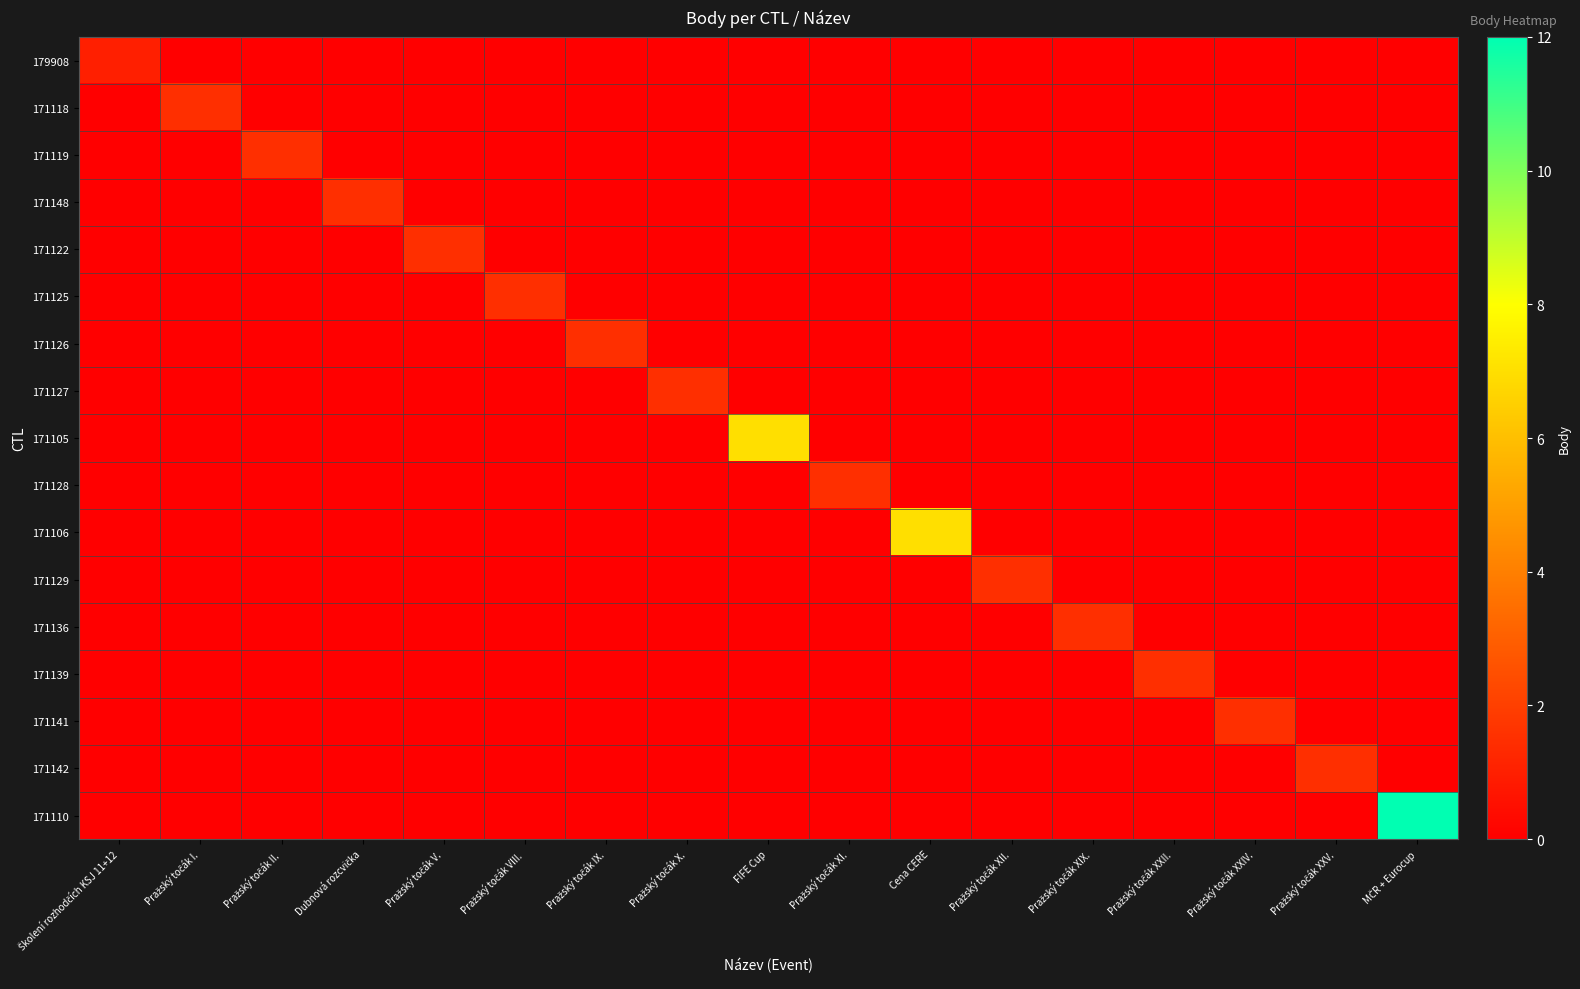

Reading left to right, list all the values displayed in this chart.

179908: Školení rozhodčích KSJ 11+12=1.0	Pražský točák I.=0.0	Pražský točák II.=0.0	Dubnová rozcvička=0.0	Pražský točák V.=0.0	Pražský točák VIII.=0.0	Pražský točák IX.=0.0	Pražský točák X.=0.0	FIFE Cup=0.0	Pražský točák XI.=0.0	Cena CERE=0.0	Pražský točák XII.=0.0	Pražský točák XIX.=0.0	Pražský točák XXII.=0.0	Pražský točák XXIV.=0.0	Pražský točák XXV.=0.0	MČR + Eurocup=0.0
171118: Školení rozhodčích KSJ 11+12=0.0	Pražský točák I.=1.5	Pražský točák II.=0.0	Dubnová rozcvička=0.0	Pražský točák V.=0.0	Pražský točák VIII.=0.0	Pražský točák IX.=0.0	Pražský točák X.=0.0	FIFE Cup=0.0	Pražský točák XI.=0.0	Cena CERE=0.0	Pražský točák XII.=0.0	Pražský točák XIX.=0.0	Pražský točák XXII.=0.0	Pražský točák XXIV.=0.0	Pražský točák XXV.=0.0	MČR + Eurocup=0.0
171119: Školení rozhodčích KSJ 11+12=0.0	Pražský točák I.=0.0	Pražský točák II.=1.5	Dubnová rozcvička=0.0	Pražský točák V.=0.0	Pražský točák VIII.=0.0	Pražský točák IX.=0.0	Pražský točák X.=0.0	FIFE Cup=0.0	Pražský točák XI.=0.0	Cena CERE=0.0	Pražský točák XII.=0.0	Pražský točák XIX.=0.0	Pražský točák XXII.=0.0	Pražský točák XXIV.=0.0	Pražský točák XXV.=0.0	MČR + Eurocup=0.0
171148: Školení rozhodčích KSJ 11+12=0.0	Pražský točák I.=0.0	Pražský točák II.=0.0	Dubnová rozcvička=1.5	Pražský točák V.=0.0	Pražský točák VIII.=0.0	Pražský točák IX.=0.0	Pražský točák X.=0.0	FIFE Cup=0.0	Pražský točák XI.=0.0	Cena CERE=0.0	Pražský točák XII.=0.0	Pražský točák XIX.=0.0	Pražský točák XXII.=0.0	Pražský točák XXIV.=0.0	Pražský točák XXV.=0.0	MČR + Eurocup=0.0
171122: Školení rozhodčích KSJ 11+12=0.0	Pražský točák I.=0.0	Pražský točák II.=0.0	Dubnová rozcvička=0.0	Pražský točák V.=1.5	Pražský točák VIII.=0.0	Pražský točák IX.=0.0	Pražský točák X.=0.0	FIFE Cup=0.0	Pražský točák XI.=0.0	Cena CERE=0.0	Pražský točák XII.=0.0	Pražský točák XIX.=0.0	Pražský točák XXII.=0.0	Pražský točák XXIV.=0.0	Pražský točák XXV.=0.0	MČR + Eurocup=0.0
171125: Školení rozhodčích KSJ 11+12=0.0	Pražský točák I.=0.0	Pražský točák II.=0.0	Dubnová rozcvička=0.0	Pražský točák V.=0.0	Pražský točák VIII.=1.5	Pražský točák IX.=0.0	Pražský točák X.=0.0	FIFE Cup=0.0	Pražský točák XI.=0.0	Cena CERE=0.0	Pražský točák XII.=0.0	Pražský točák XIX.=0.0	Pražský točák XXII.=0.0	Pražský točák XXIV.=0.0	Pražský točák XXV.=0.0	MČR + Eurocup=0.0
171126: Školení rozhodčích KSJ 11+12=0.0	Pražský točák I.=0.0	Pražský točák II.=0.0	Dubnová rozcvička=0.0	Pražský točák V.=0.0	Pražský točák VIII.=0.0	Pražský točák IX.=1.5	Pražský točák X.=0.0	FIFE Cup=0.0	Pražský točák XI.=0.0	Cena CERE=0.0	Pražský točák XII.=0.0	Pražský točák XIX.=0.0	Pražský točák XXII.=0.0	Pražský točák XXIV.=0.0	Pražský točák XXV.=0.0	MČR + Eurocup=0.0
171127: Školení rozhodčích KSJ 11+12=0.0	Pražský točák I.=0.0	Pražský točák II.=0.0	Dubnová rozcvička=0.0	Pražský točák V.=0.0	Pražský točák VIII.=0.0	Pražský točák IX.=0.0	Pražský točák X.=1.5	FIFE Cup=0.0	Pražský točák XI.=0.0	Cena CERE=0.0	Pražský točák XII.=0.0	Pražský točák XIX.=0.0	Pražský točák XXII.=0.0	Pražský točák XXIV.=0.0	Pražský točák XXV.=0.0	MČR + Eurocup=0.0
171105: Školení rozhodčích KSJ 11+12=0.0	Pražský točák I.=0.0	Pražský točák II.=0.0	Dubnová rozcvička=0.0	Pražský točák V.=0.0	Pražský točák VIII.=0.0	Pražský točák IX.=0.0	Pražský točák X.=0.0	FIFE Cup=7.0	Pražský točák XI.=0.0	Cena CERE=0.0	Pražský točák XII.=0.0	Pražský točák XIX.=0.0	Pražský točák XXII.=0.0	Pražský točák XXIV.=0.0	Pražský točák XXV.=0.0	MČR + Eurocup=0.0
171128: Školení rozhodčích KSJ 11+12=0.0	Pražský točák I.=0.0	Pražský točák II.=0.0	Dubnová rozcvička=0.0	Pražský točák V.=0.0	Pražský točák VIII.=0.0	Pražský točák IX.=0.0	Pražský točák X.=0.0	FIFE Cup=0.0	Pražský točák XI.=1.5	Cena CERE=0.0	Pražský točák XII.=0.0	Pražský točák XIX.=0.0	Pražský točák XXII.=0.0	Pražský točák XXIV.=0.0	Pražský točák XXV.=0.0	MČR + Eurocup=0.0
171106: Školení rozhodčích KSJ 11+12=0.0	Pražský točák I.=0.0	Pražský točák II.=0.0	Dubnová rozcvička=0.0	Pražský točák V.=0.0	Pražský točák VIII.=0.0	Pražský točák IX.=0.0	Pražský točák X.=0.0	FIFE Cup=0.0	Pražský točák XI.=0.0	Cena CERE=7.0	Pražský točák XII.=0.0	Pražský točák XIX.=0.0	Pražský točák XXII.=0.0	Pražský točák XXIV.=0.0	Pražský točák XXV.=0.0	MČR + Eurocup=0.0
171129: Školení rozhodčích KSJ 11+12=0.0	Pražský točák I.=0.0	Pražský točák II.=0.0	Dubnová rozcvička=0.0	Pražský točák V.=0.0	Pražský točák VIII.=0.0	Pražský točák IX.=0.0	Pražský točák X.=0.0	FIFE Cup=0.0	Pražský točák XI.=0.0	Cena CERE=0.0	Pražský točák XII.=1.5	Pražský točák XIX.=0.0	Pražský točák XXII.=0.0	Pražský točák XXIV.=0.0	Pražský točák XXV.=0.0	MČR + Eurocup=0.0
171136: Školení rozhodčích KSJ 11+12=0.0	Pražský točák I.=0.0	Pražský točák II.=0.0	Dubnová rozcvička=0.0	Pražský točák V.=0.0	Pražský točák VIII.=0.0	Pražský točák IX.=0.0	Pražský točák X.=0.0	FIFE Cup=0.0	Pražský točák XI.=0.0	Cena CERE=0.0	Pražský točák XII.=0.0	Pražský točák XIX.=1.5	Pražský točák XXII.=0.0	Pražský točák XXIV.=0.0	Pražský točák XXV.=0.0	MČR + Eurocup=0.0
171139: Školení rozhodčích KSJ 11+12=0.0	Pražský točák I.=0.0	Pražský točák II.=0.0	Dubnová rozcvička=0.0	Pražský točák V.=0.0	Pražský točák VIII.=0.0	Pražský točák IX.=0.0	Pražský točák X.=0.0	FIFE Cup=0.0	Pražský točák XI.=0.0	Cena CERE=0.0	Pražský točák XII.=0.0	Pražský točák XIX.=0.0	Pražský točák XXII.=1.5	Pražský točák XXIV.=0.0	Pražský točák XXV.=0.0	MČR + Eurocup=0.0
171141: Školení rozhodčích KSJ 11+12=0.0	Pražský točák I.=0.0	Pražský točák II.=0.0	Dubnová rozcvička=0.0	Pražský točák V.=0.0	Pražský točák VIII.=0.0	Pražský točák IX.=0.0	Pražský točák X.=0.0	FIFE Cup=0.0	Pražský točák XI.=0.0	Cena CERE=0.0	Pražský točák XII.=0.0	Pražský točák XIX.=0.0	Pražský točák XXII.=0.0	Pražský točák XXIV.=1.5	Pražský točák XXV.=0.0	MČR + Eurocup=0.0
171142: Školení rozhodčích KSJ 11+12=0.0	Pražský točák I.=0.0	Pražský točák II.=0.0	Dubnová rozcvička=0.0	Pražský točák V.=0.0	Pražský točák VIII.=0.0	Pražský točák IX.=0.0	Pražský točák X.=0.0	FIFE Cup=0.0	Pražský točák XI.=0.0	Cena CERE=0.0	Pražský točák XII.=0.0	Pražský točák XIX.=0.0	Pražský točák XXII.=0.0	Pražský točák XXIV.=0.0	Pražský točák XXV.=1.5	MČR + Eurocup=0.0
171110: Školení rozhodčích KSJ 11+12=0.0	Pražský točák I.=0.0	Pražský točák II.=0.0	Dubnová rozcvička=0.0	Pražský točák V.=0.0	Pražský točák VIII.=0.0	Pražský točák IX.=0.0	Pražský točák X.=0.0	FIFE Cup=0.0	Pražský točák XI.=0.0	Cena CERE=0.0	Pražský točák XII.=0.0	Pražský točák XIX.=0.0	Pražský točák XXII.=0.0	Pražský točák XXIV.=0.0	Pražský točák XXV.=0.0	MČR + Eurocup=12.0